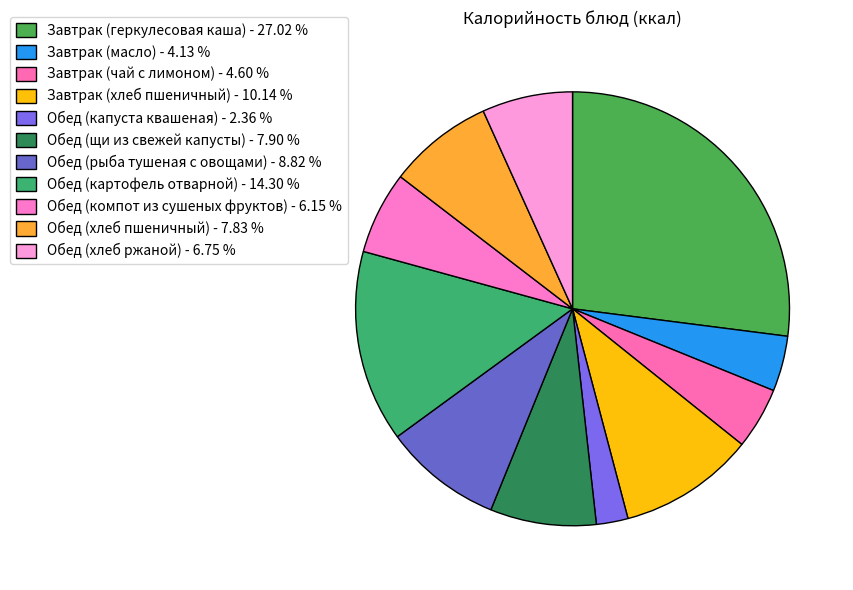

How many slices are in this pie chart?

11